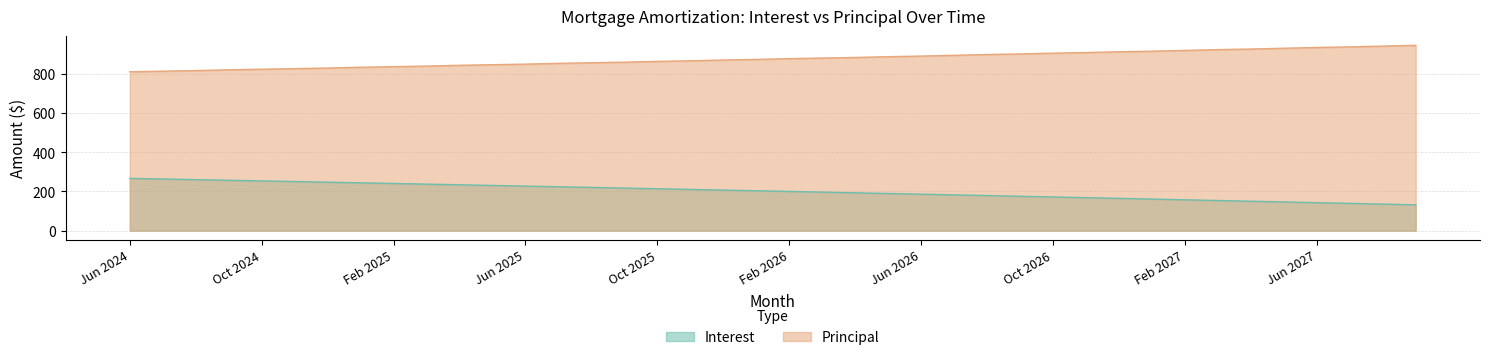

What is the minimum value for Interest?

131.7